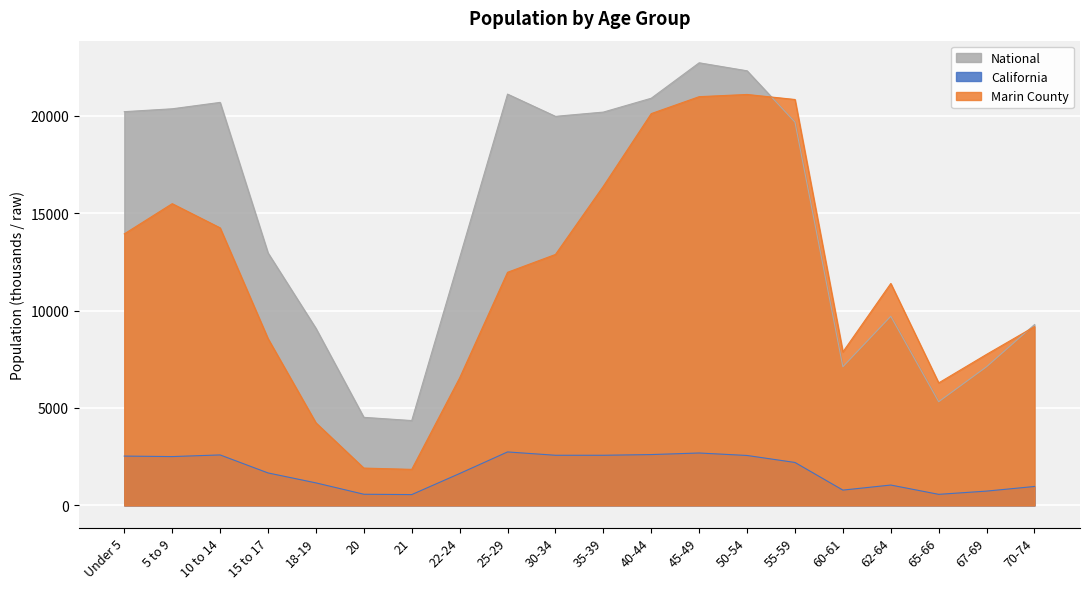

What is the label of the 17th point from the right?

15 to 17